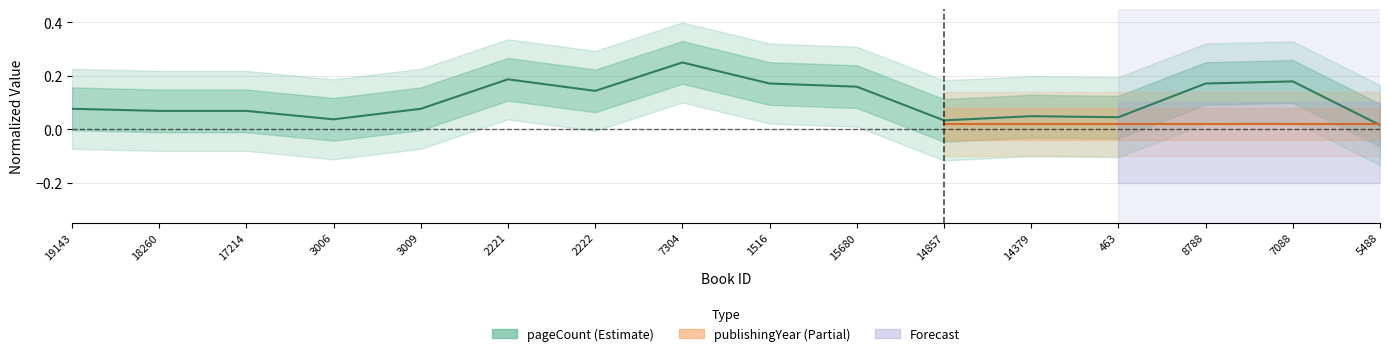

How many interior local valleys (lower than both neighbors) does the data have?

4